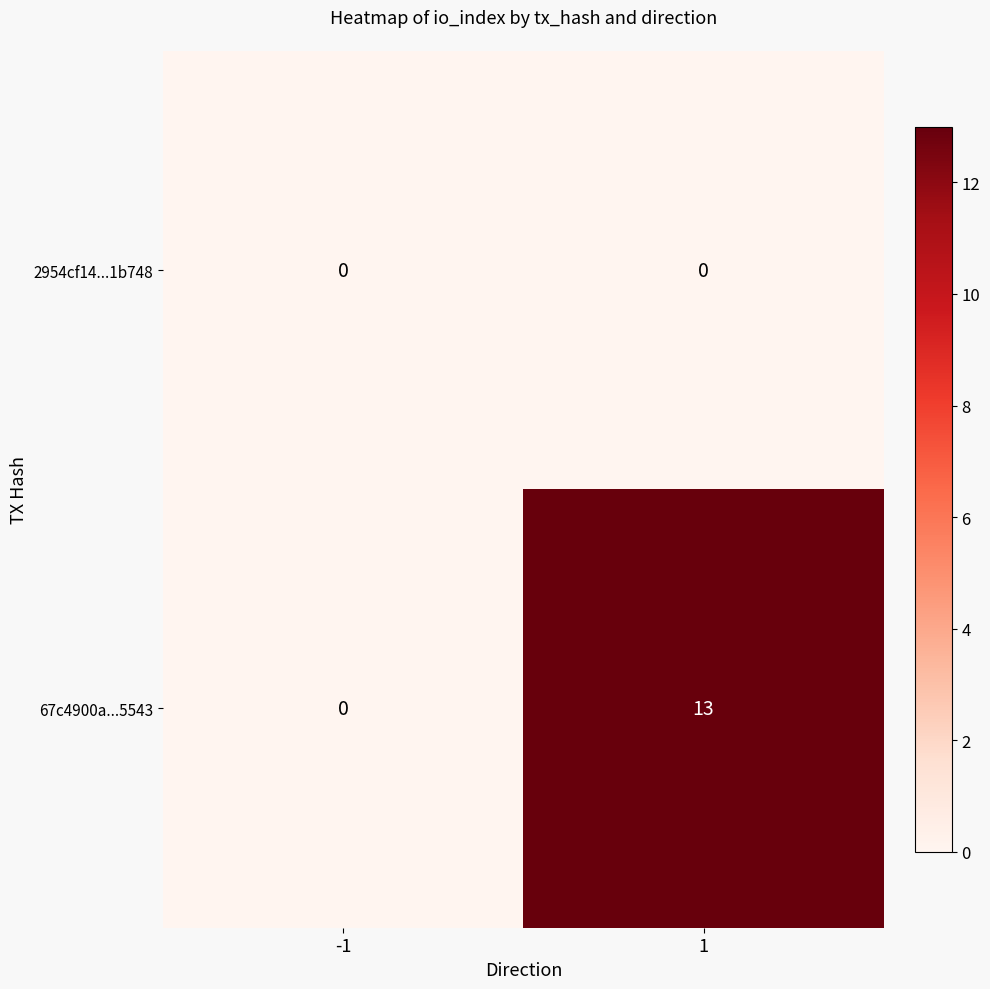

Rank the series by their average value, from highest to lowest.

67c4900a...5543, 2954cf14...1b748